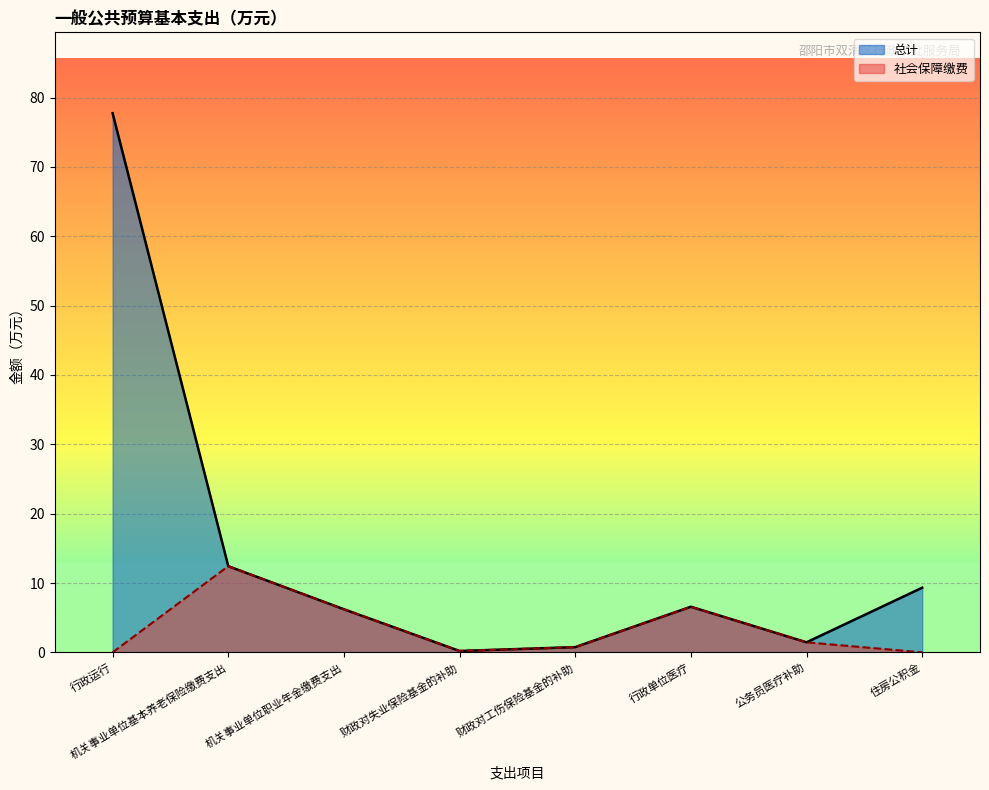

Read the 社会保障缴费 value at 公务员医疗补助.

1.4